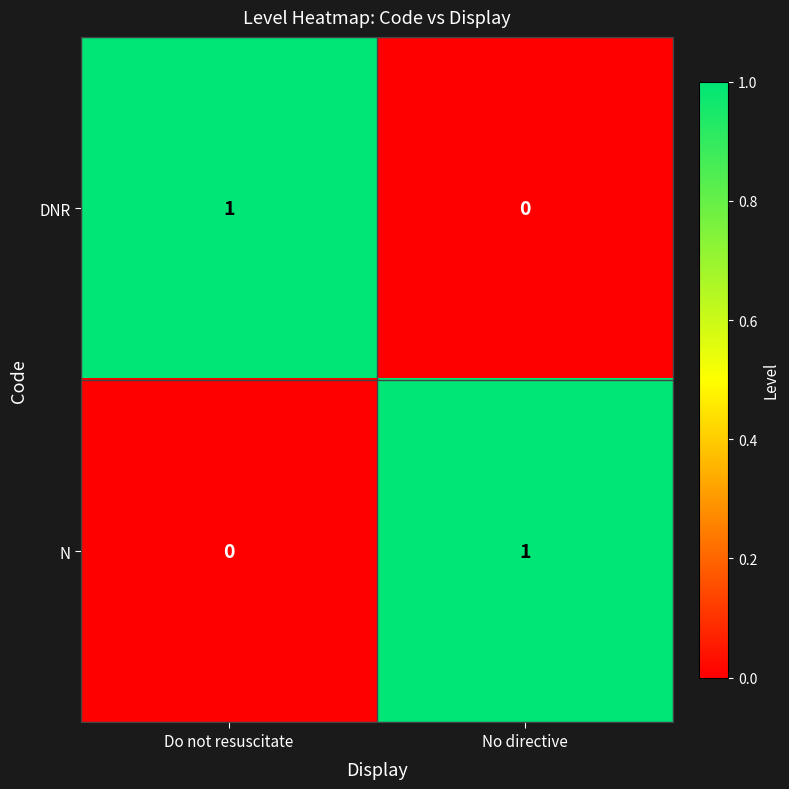

At which label does N reach its minimum?

Do not resuscitate